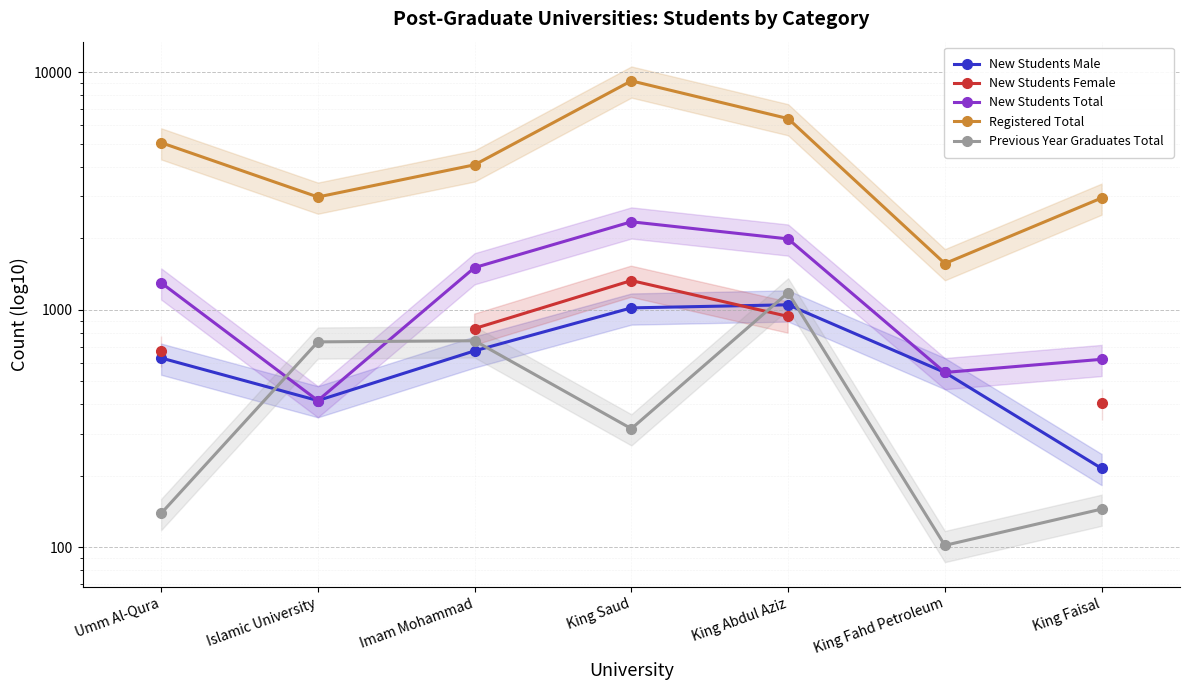

At which category is the sum across all series the highest?

King Saud